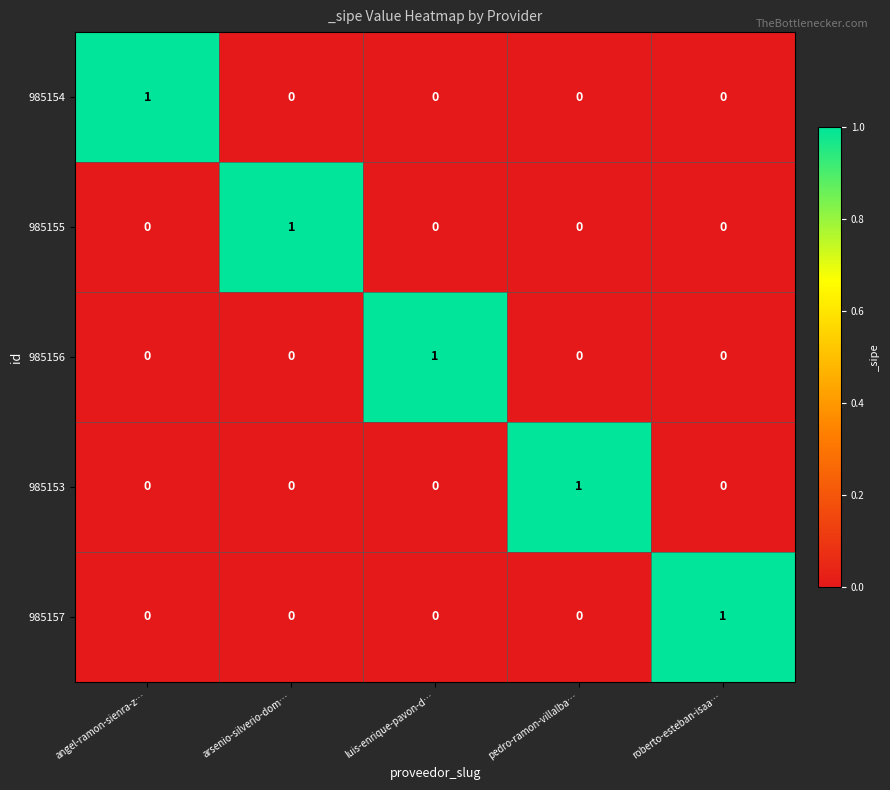

Is it true that 985154 equals 0 at luis-enrique-pavon-d…?

True